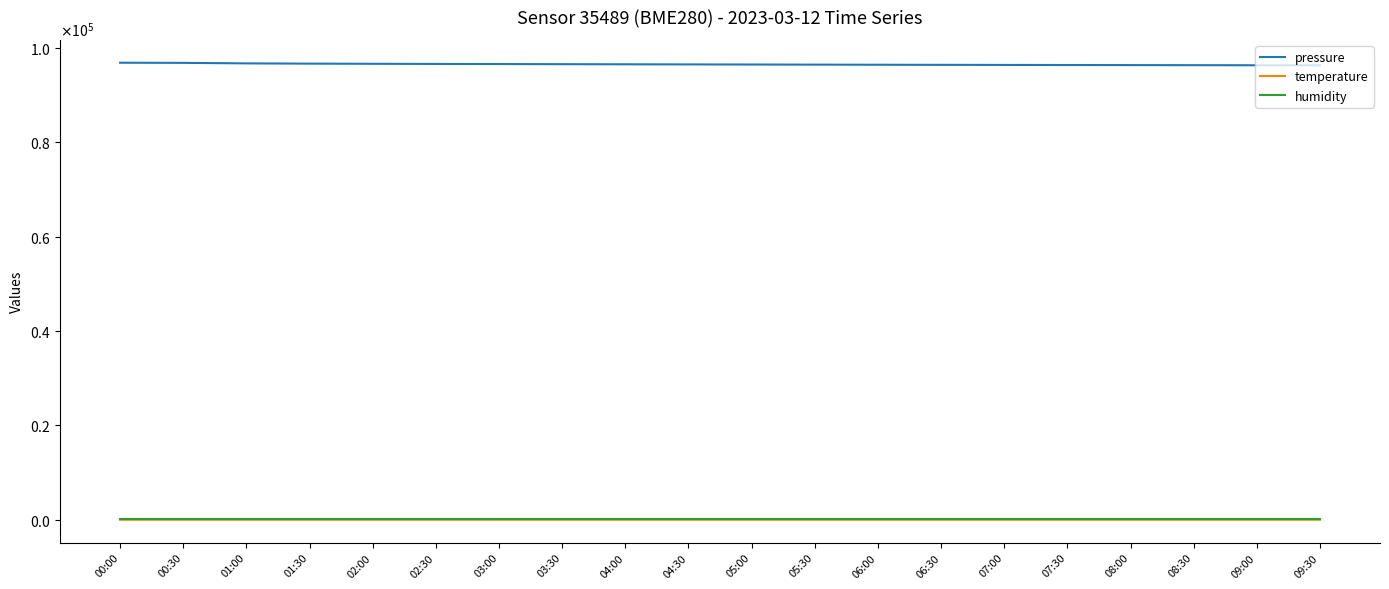

What are all the series names shown in the legend?

pressure, temperature, humidity